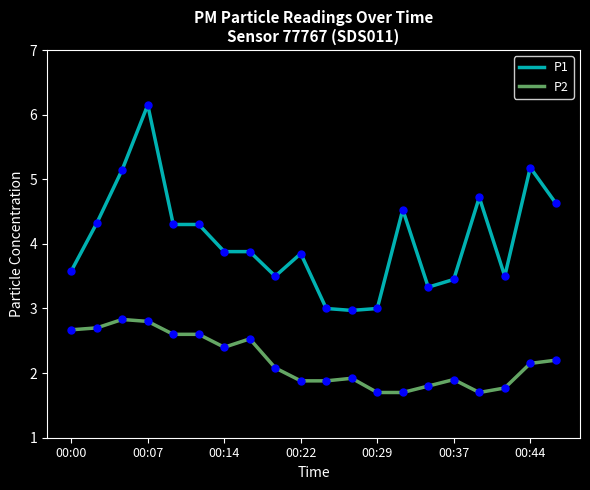

What is the average value of the P1 series?

4.1